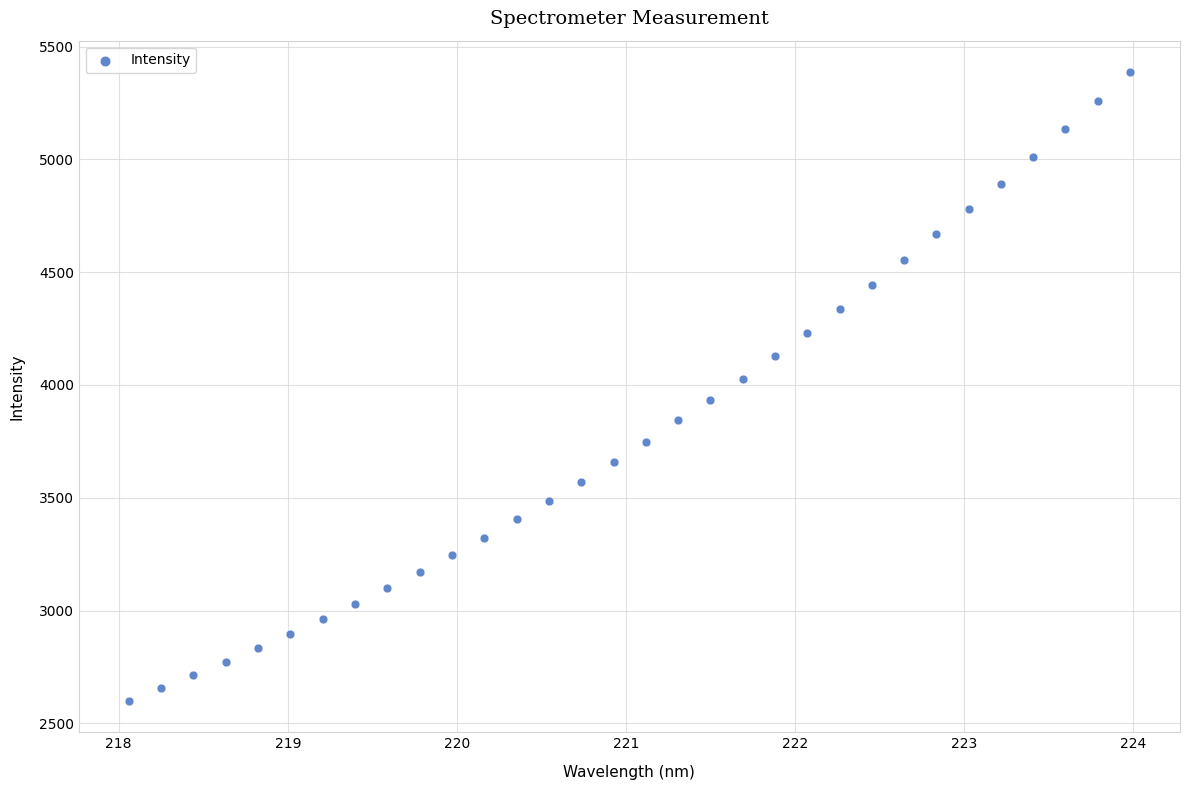

What is the range of X values (max minus min)?

5.9